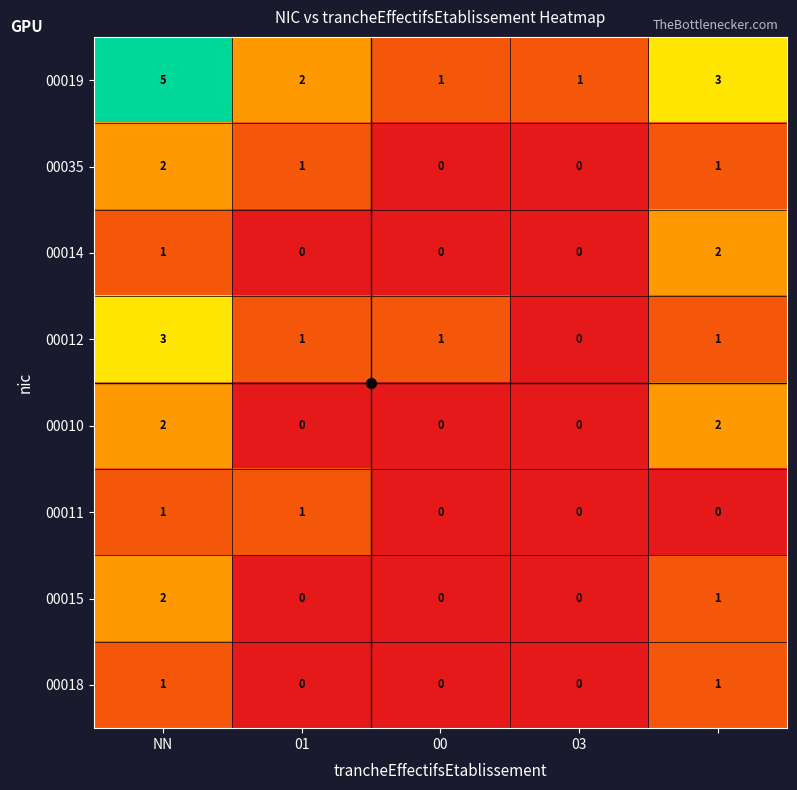

What is the greatest value displayed?

5